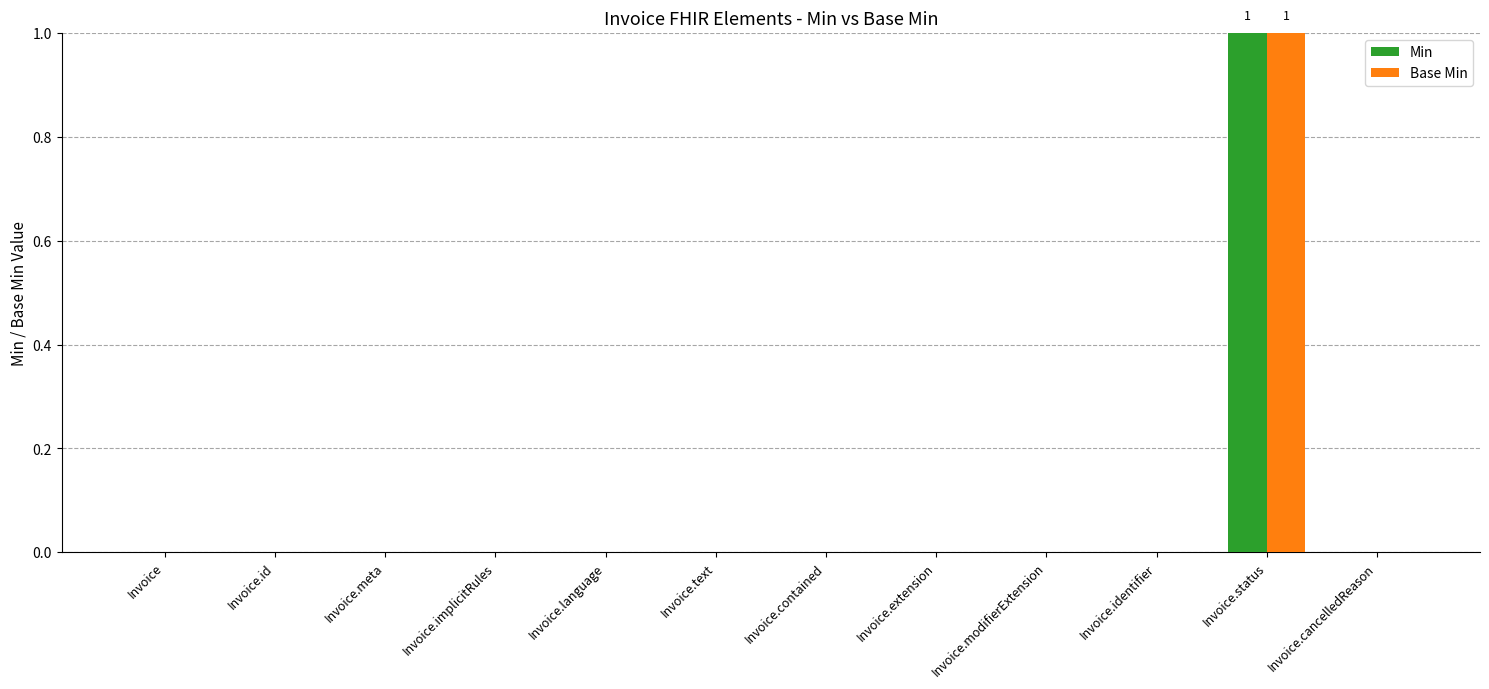

What are all the series names shown in the legend?

Min, Base Min